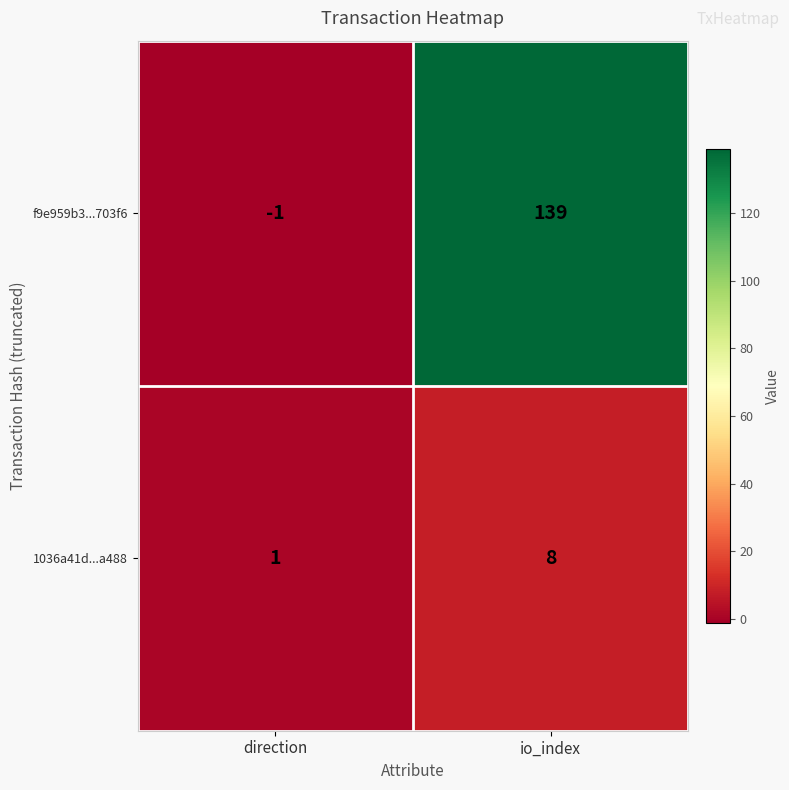

Which series changed the most between direction and io_index?

f9e959b3...703f6